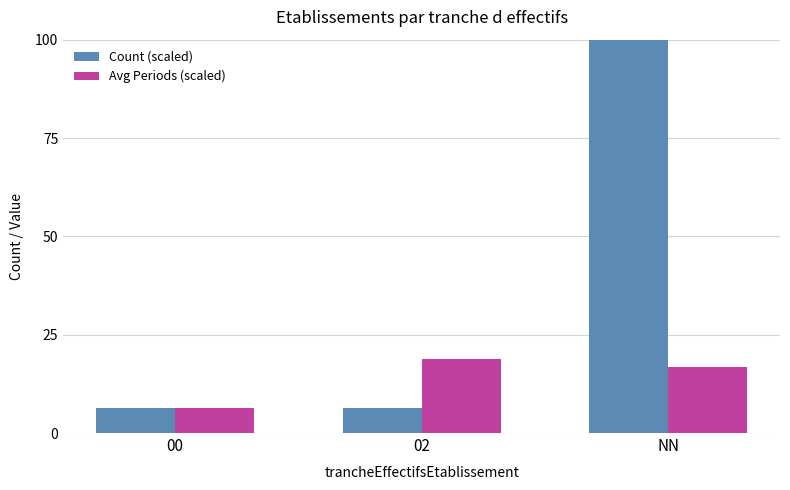

How many bars are there in total?

6